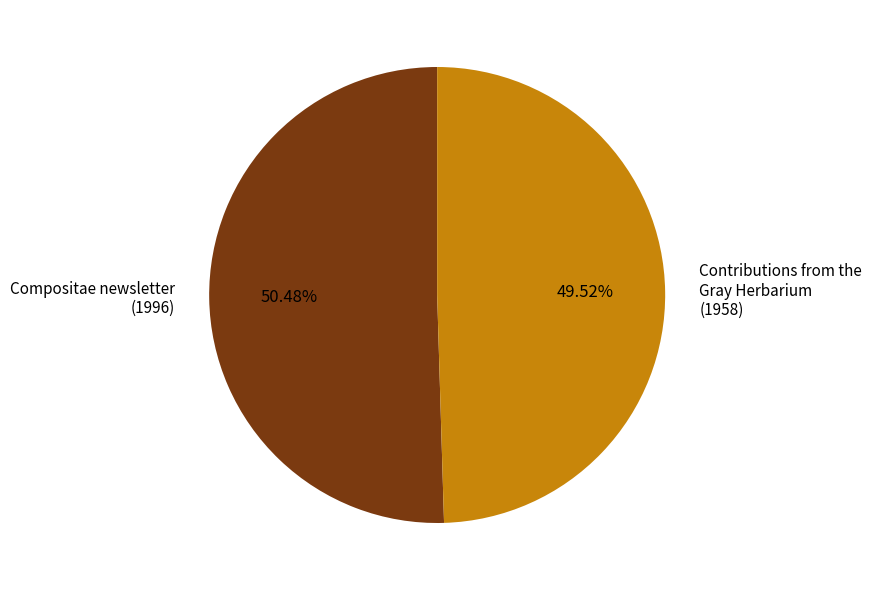

Does Compositae newsletter (1996) account for over 50% of the chart?

Yes